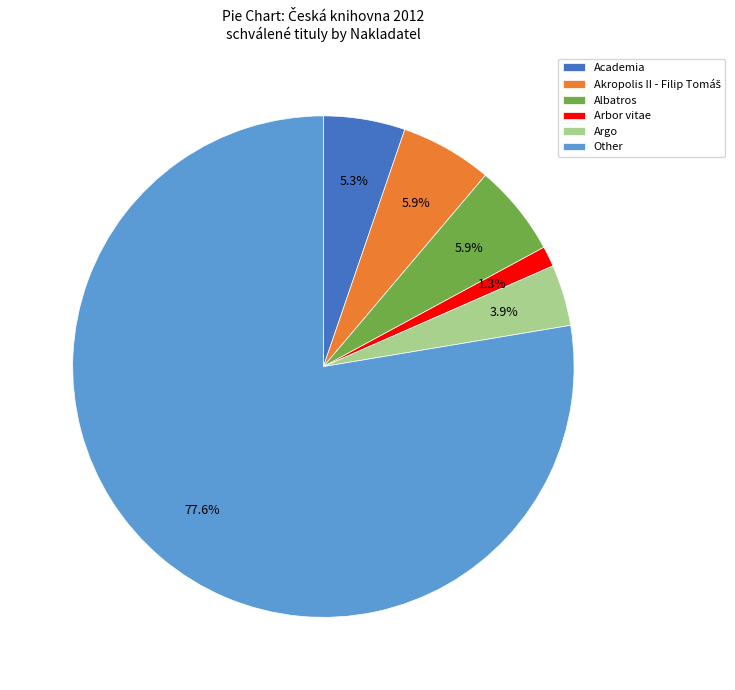

To the nearest percent, what is the difference between the Academia and Albatros slice percentages?

1%